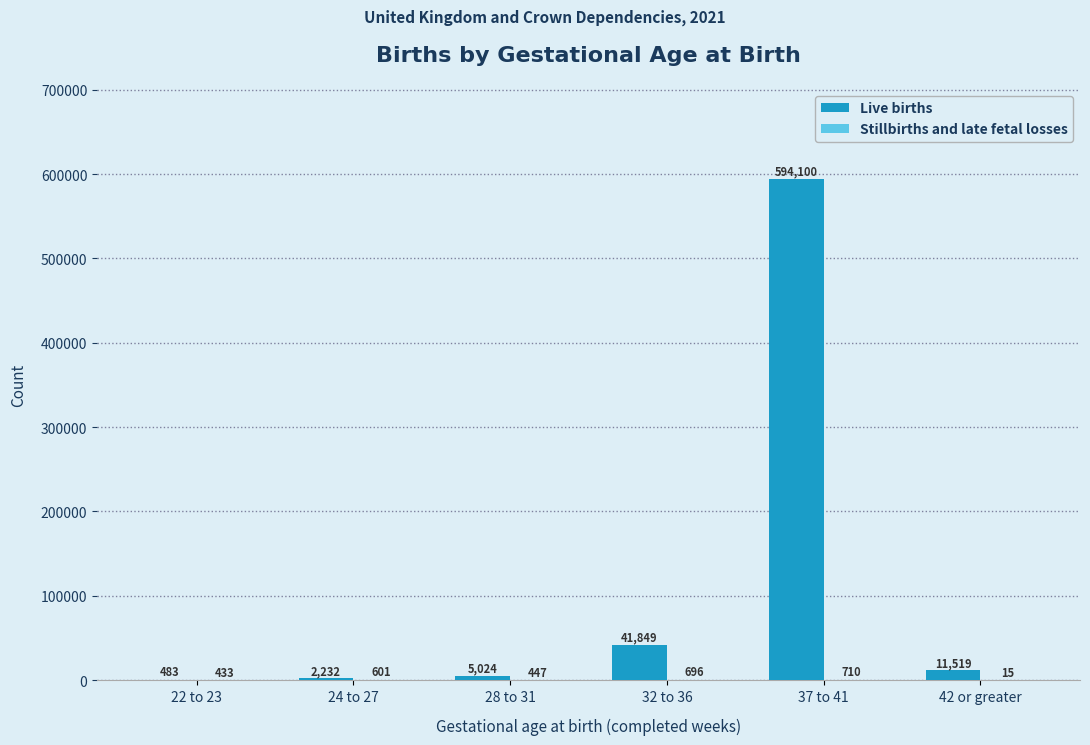

The Live births series shows 41849 at 32 to 36. True or false?

True